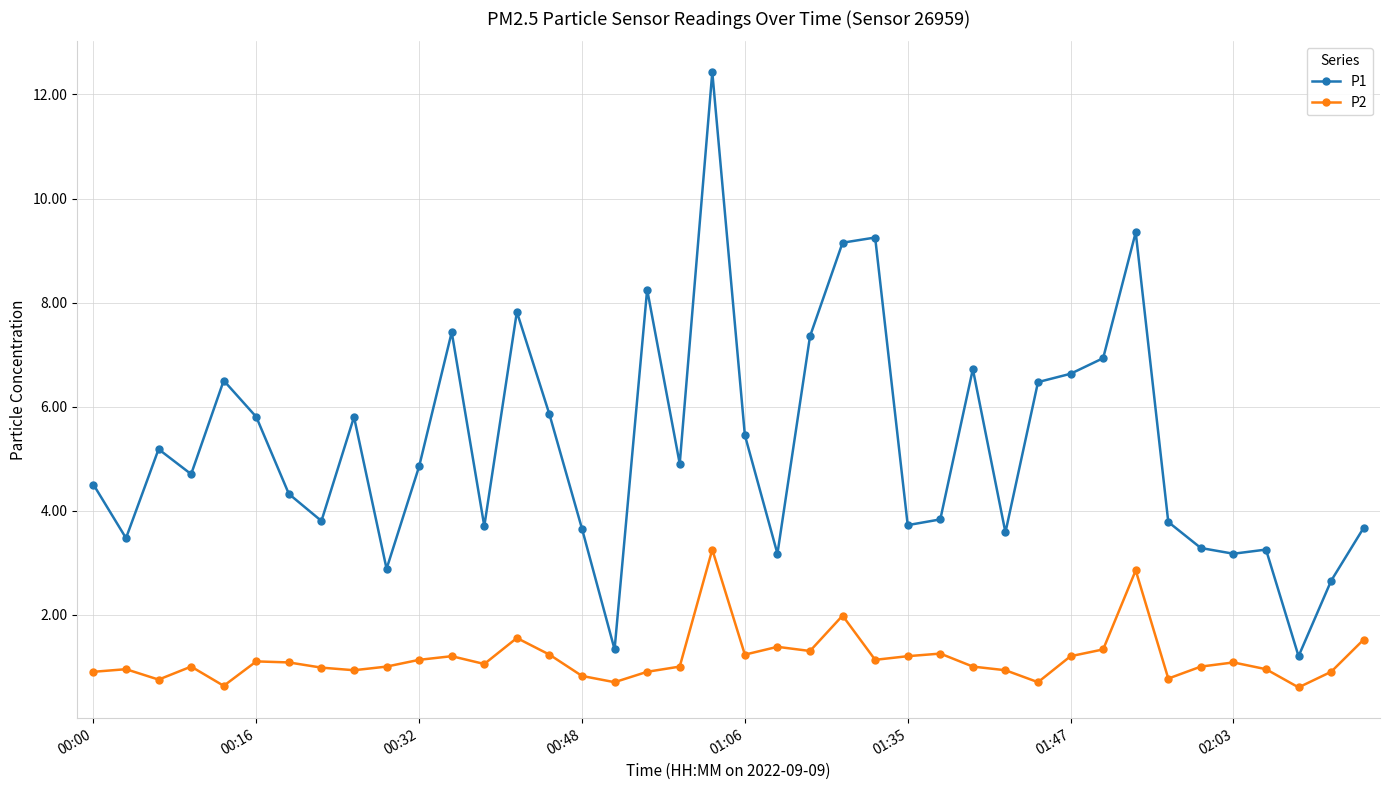

What is the sum of all P2 values?

46.5